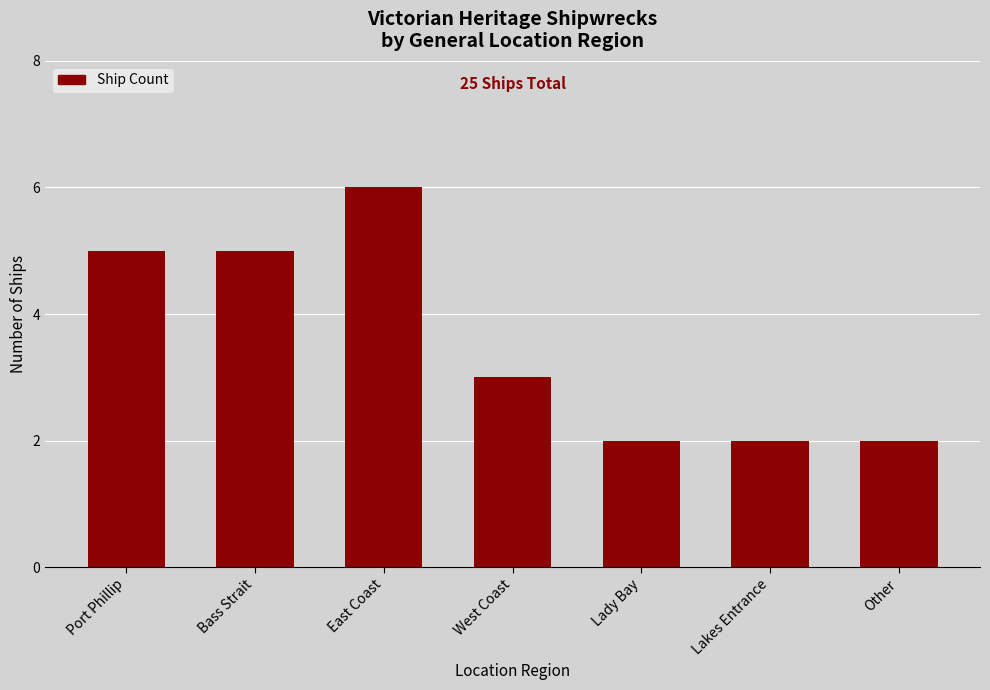

At which label does the data first exceed 3?

Port Phillip